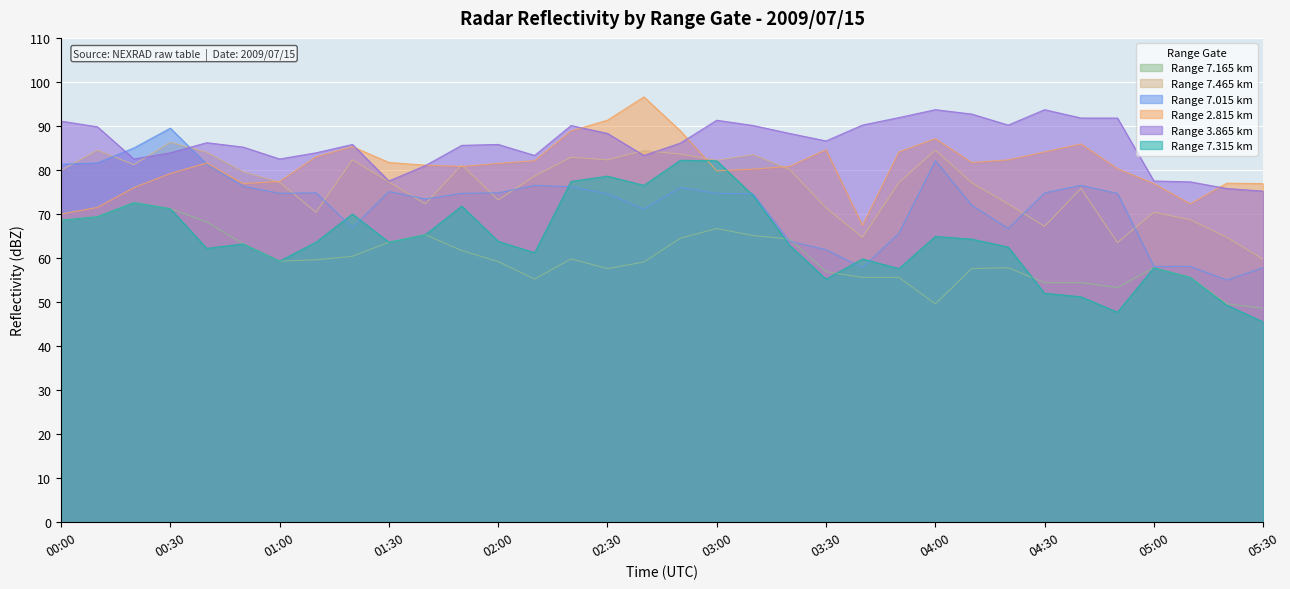

Which has a higher value, 03:10 or 04:40?

03:10